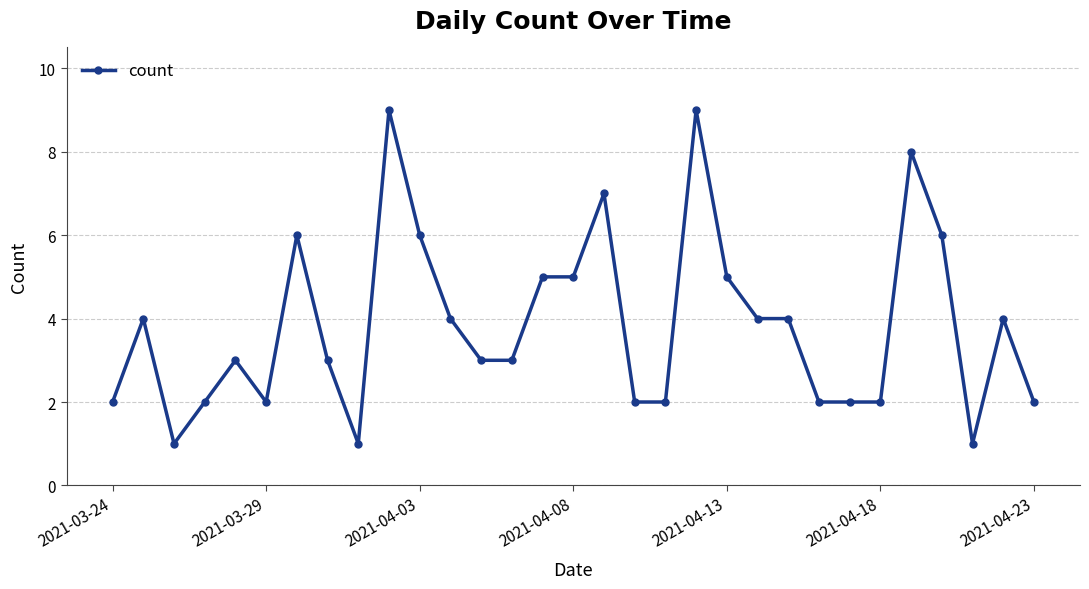

True or false: there are more than 0 points higher than both neighbors.

True